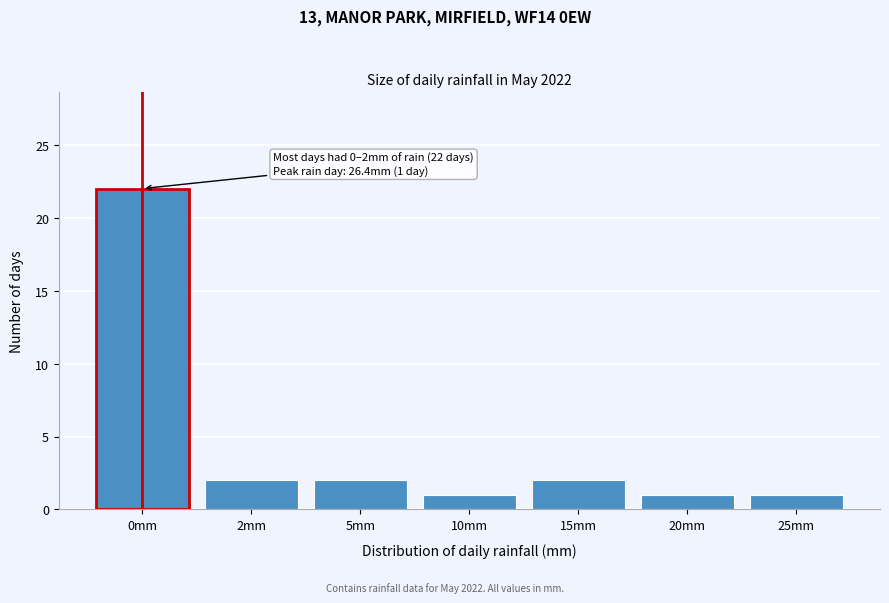

Reading left to right, transcribe all the data shown in this chart.

22	2	2	1	2	1	1